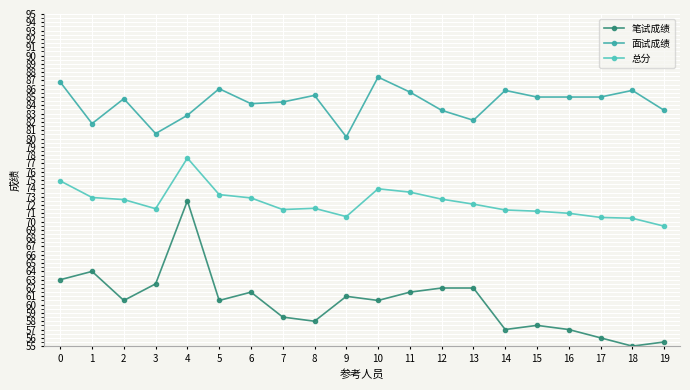

The value of 总分 at 9 is 18.0. True or false?

False